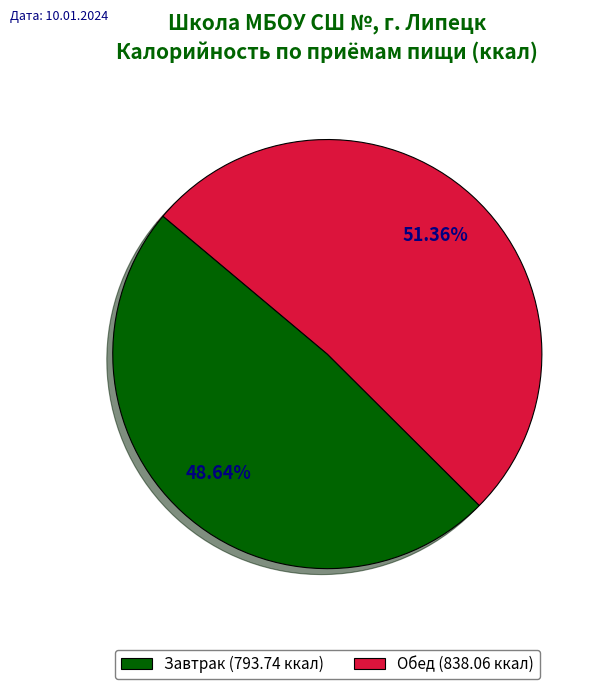

How many segments does this pie chart have?

2